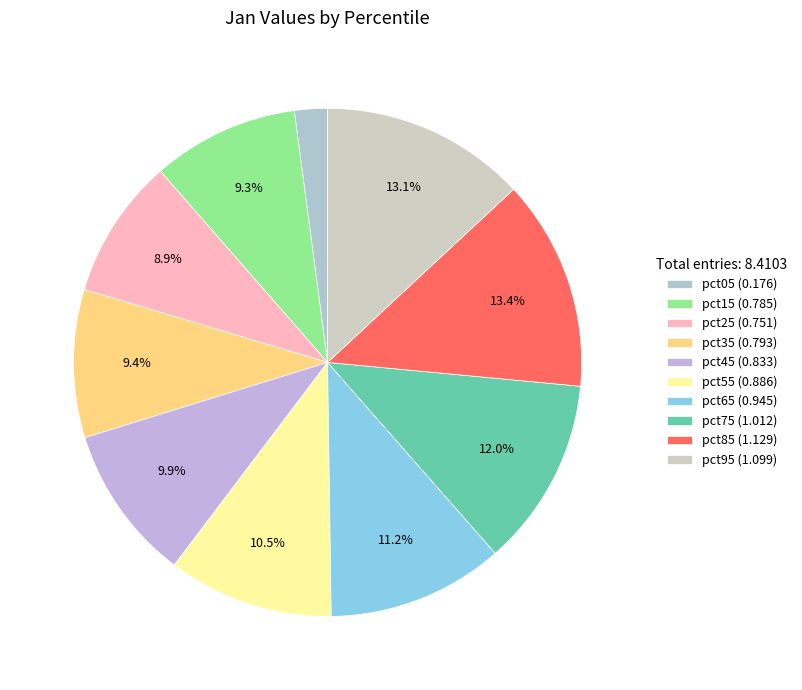

What percentage is the pct45 slice, to the nearest percent?

10%